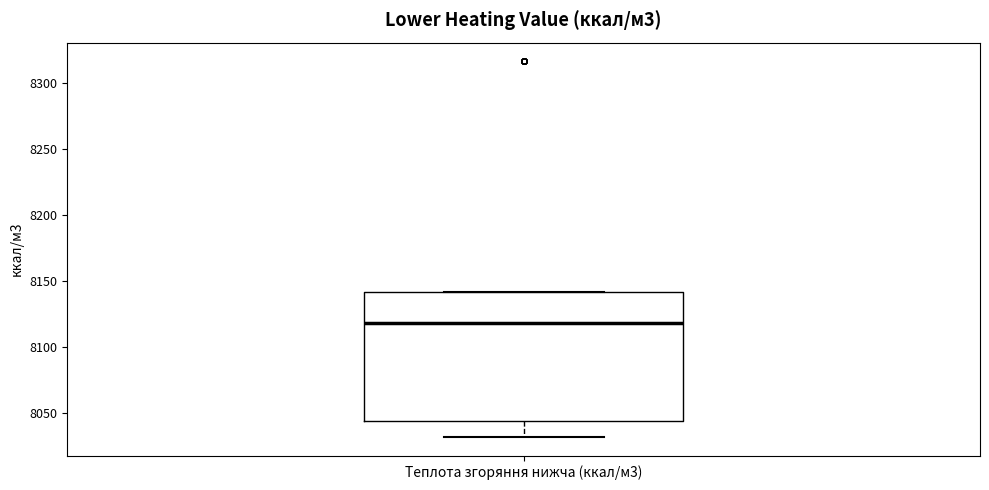

Transcribe this box plot: give where the median line is, the range the box spans, and where the two whiskers end, as read against the y-axis. The values are not printed on the chart, so give them approximately, as read against the axis.

median 8120, box 8045 to 8140, whiskers 8030 to 8140